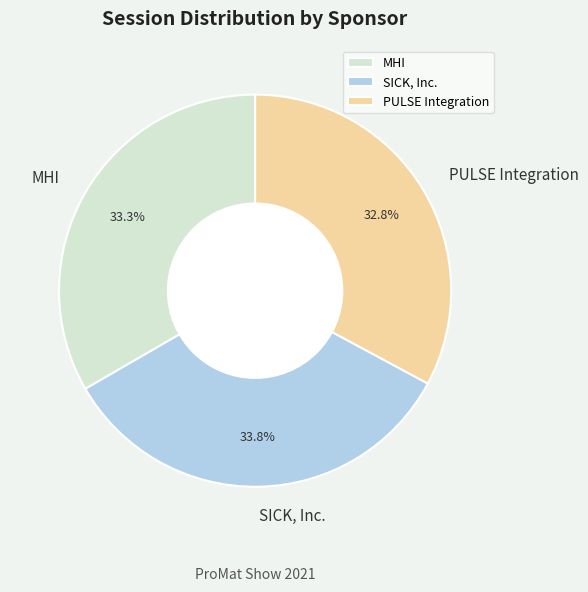

Is it true that SICK, Inc. is 41% of the pie?

False